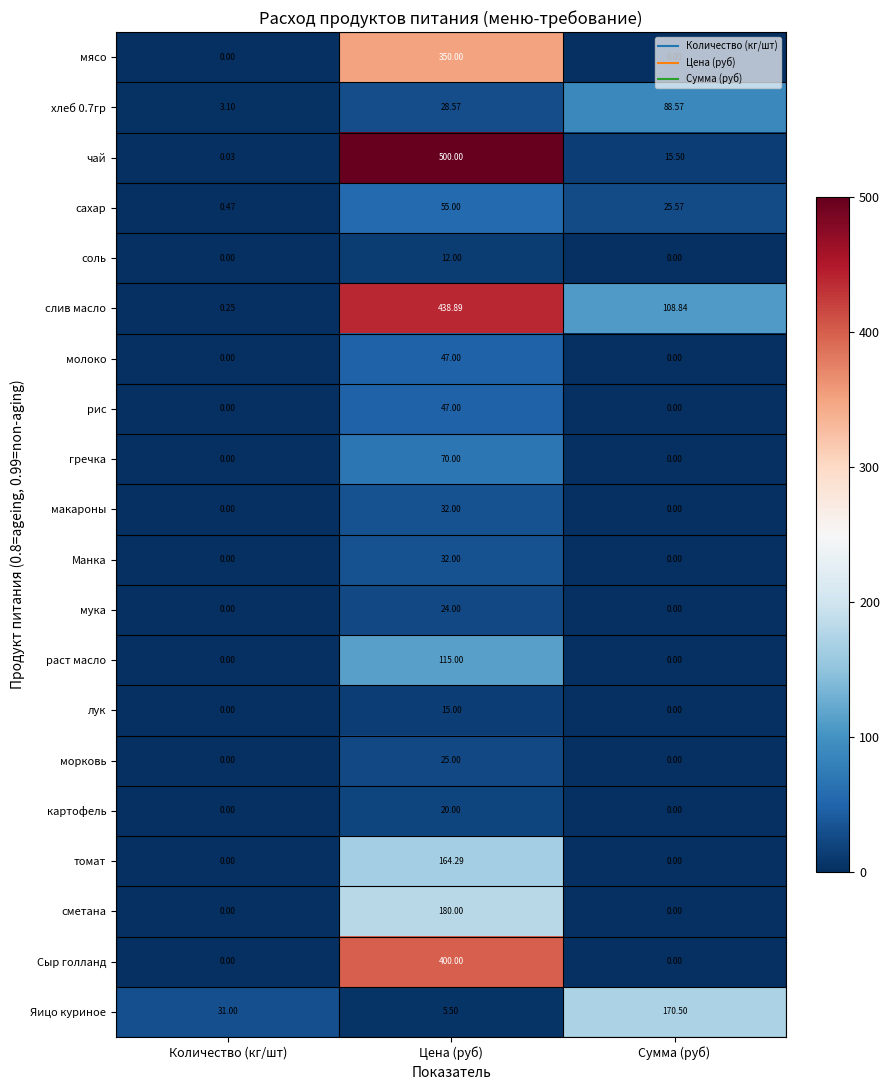

Which category has the highest value across all series?

Цена (руб)